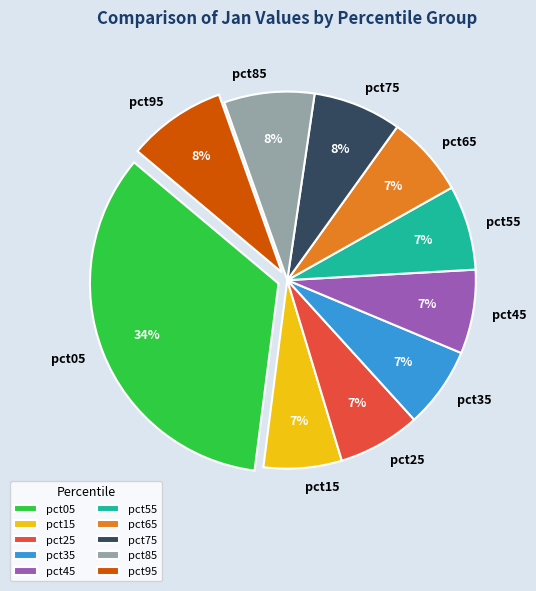

To the nearest percent, what percentage of the pie is pct95?

8%